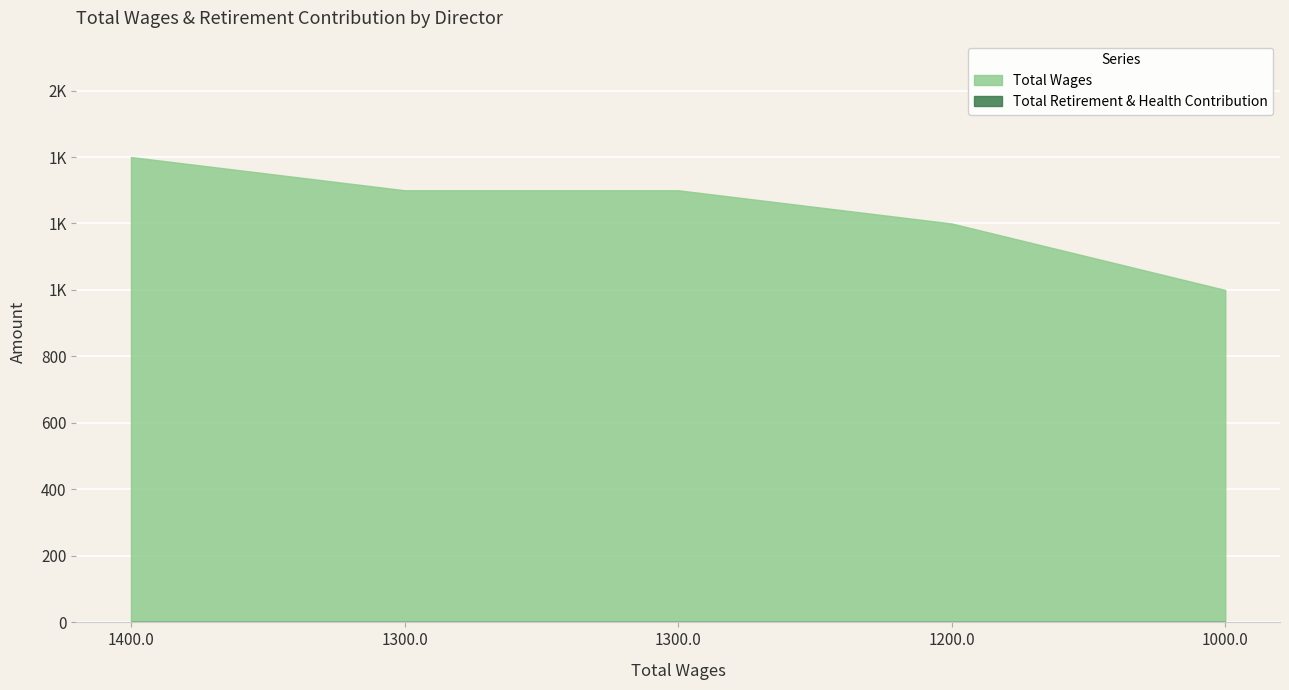

Between 1200.0 and 1000.0, which is larger?

1200.0